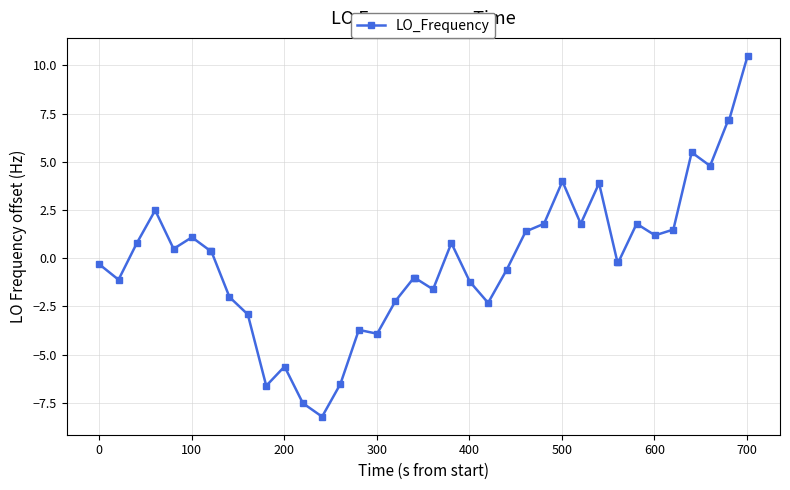

How many series are shown in this chart?

1